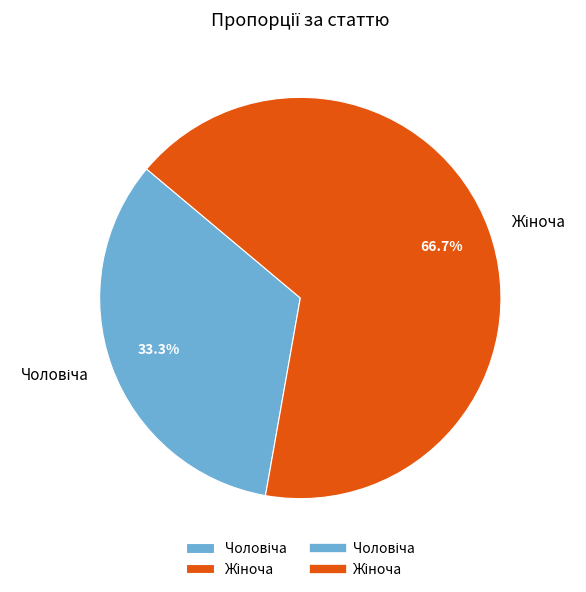

How many segments does this pie chart have?

2